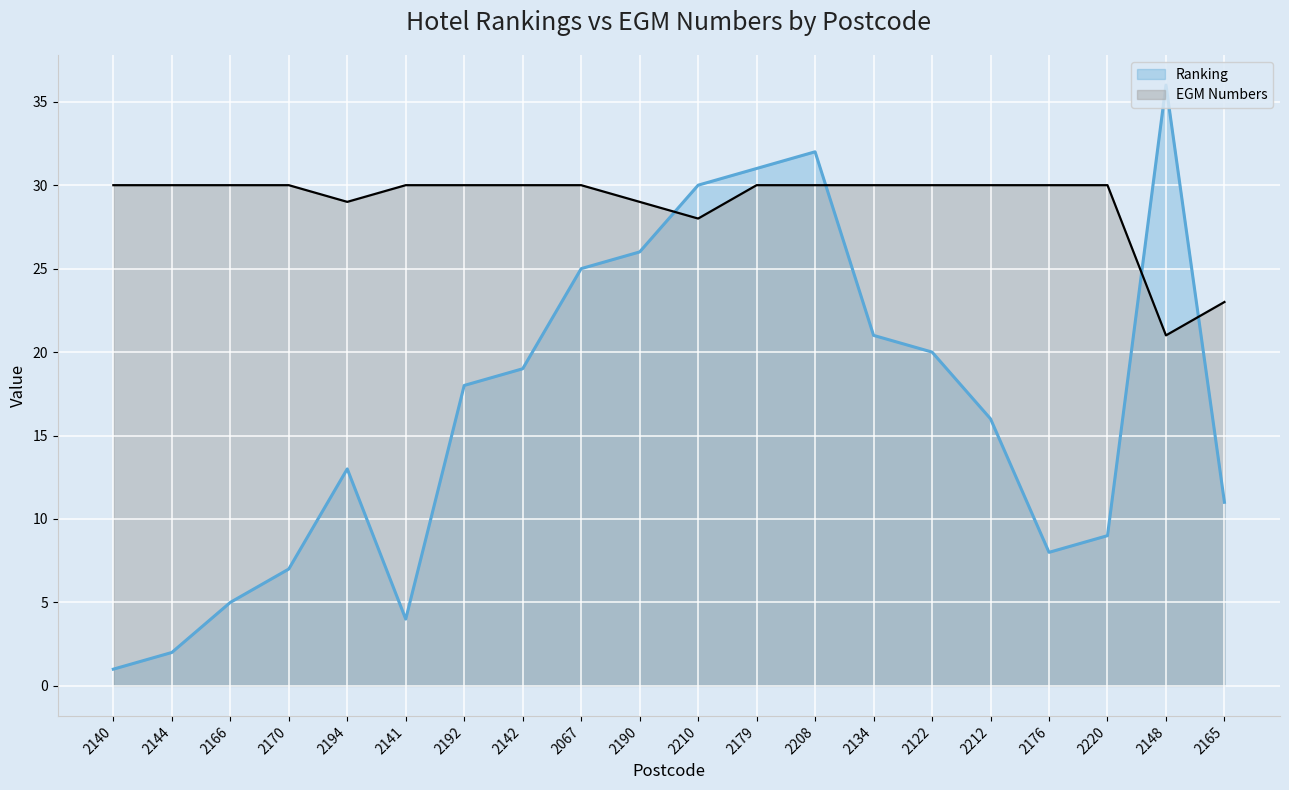

Is the value of Ranking at 2210 greater than the value of EGM Numbers at 2220?

No